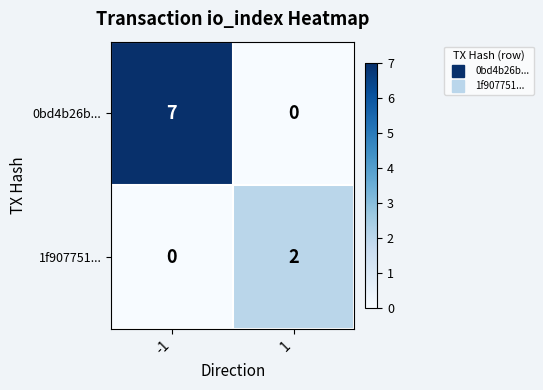

True or false: 1f907751... has a value of 1 at -1.

False